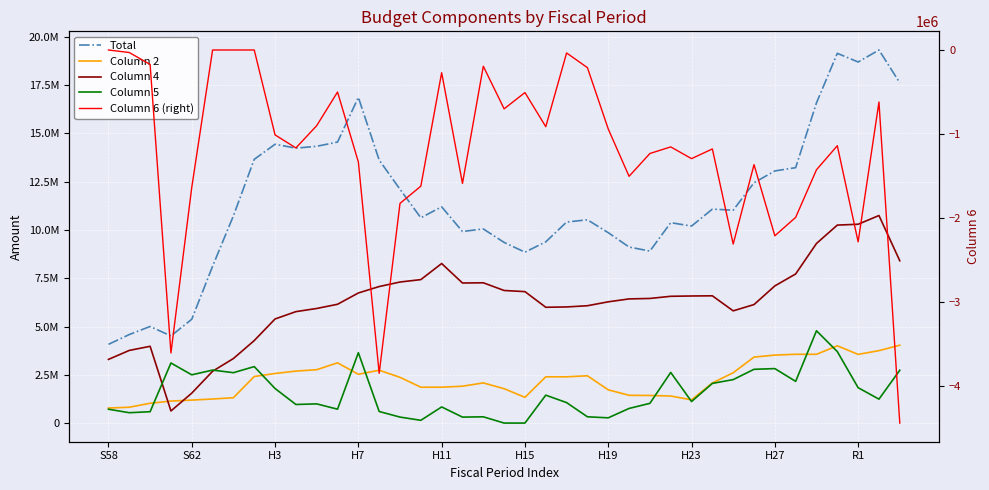

What are all the series names shown in the legend?

Total, Column 2, Column 4, Column 5, Column 6 (right)